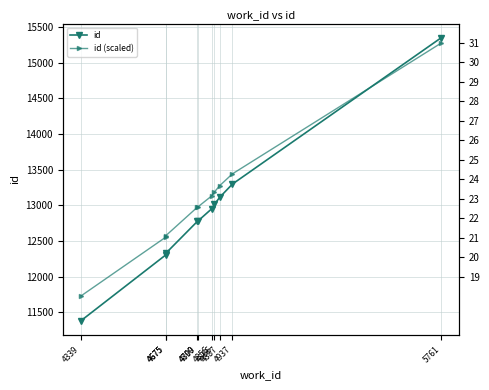

True or false: id (scaled) and id intersect in this chart.

False